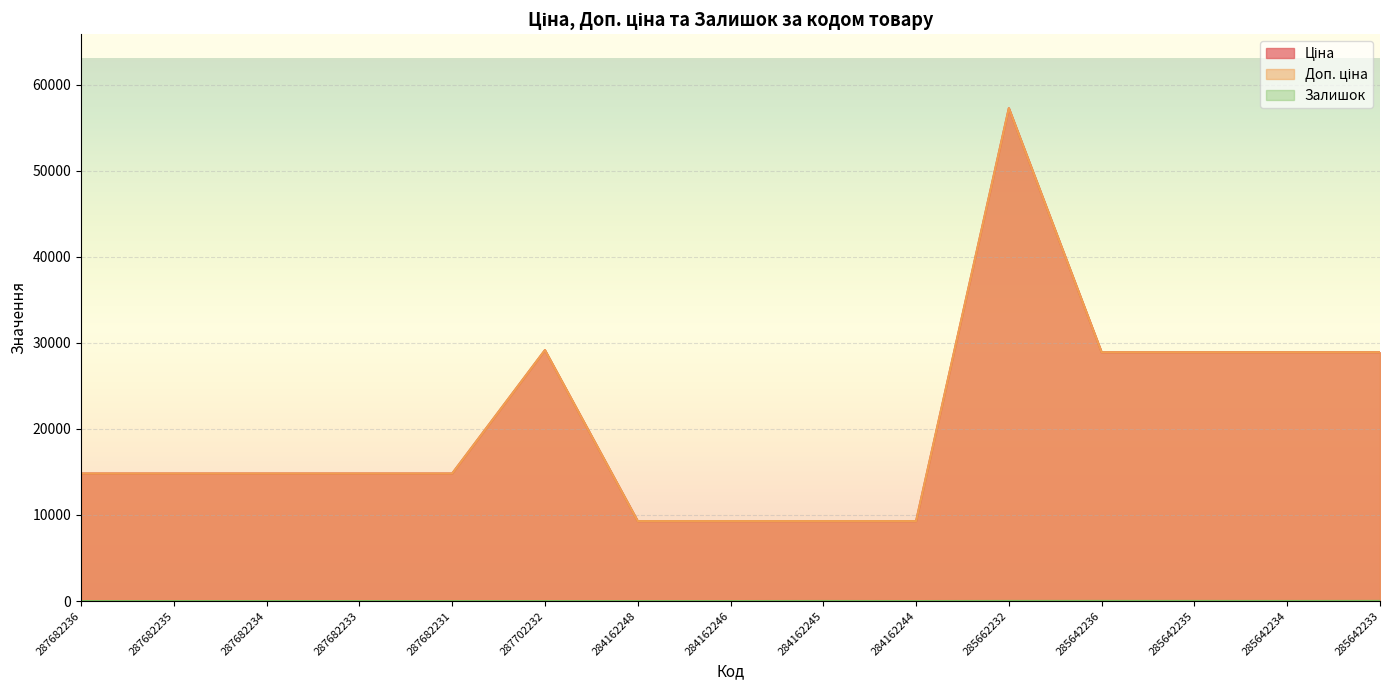

True or false: Залишок has more than 2 points higher than both neighbors.

False